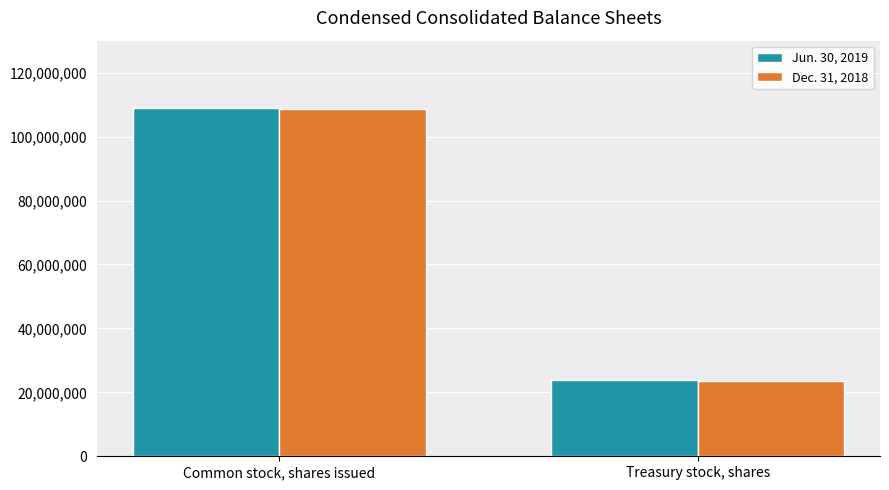

What is the greatest value displayed?

109000000